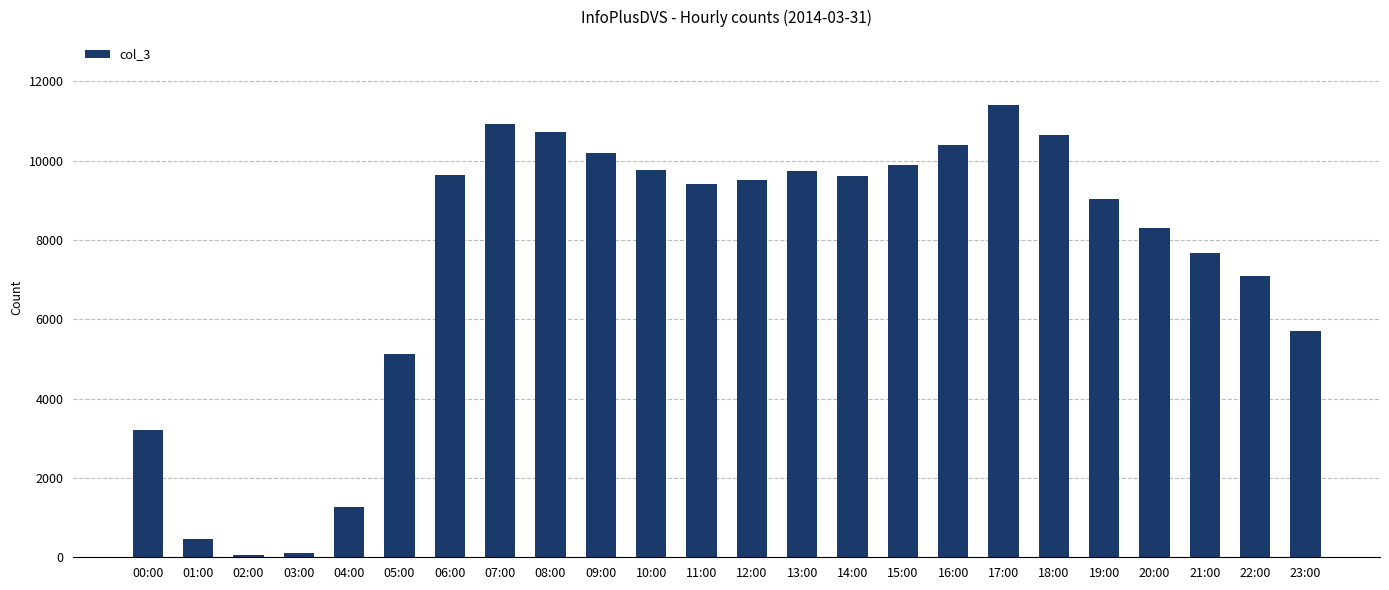

What is the average value?

7492